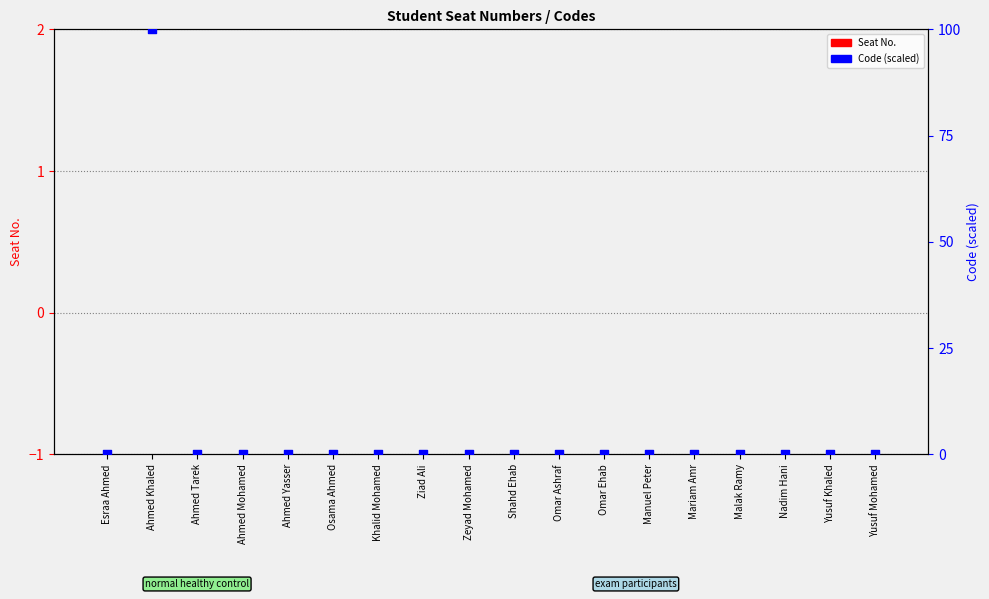

Which series has the largest total across all categories?

Code (scaled)